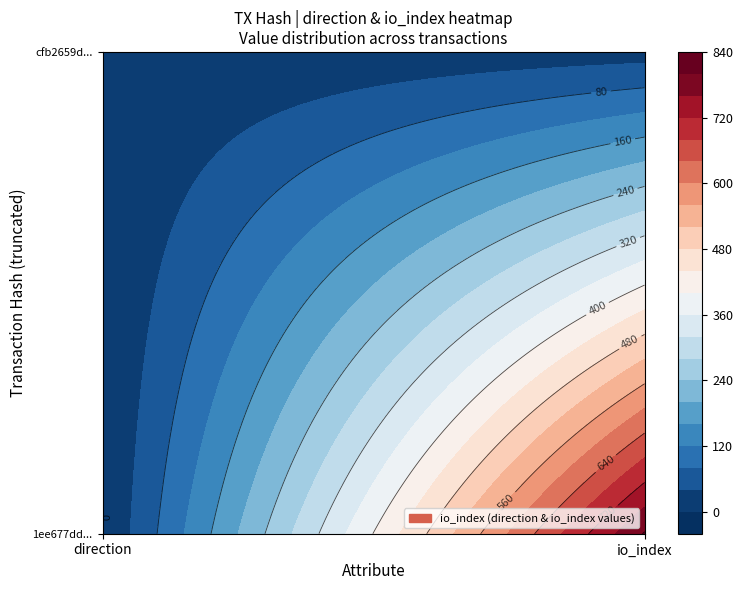

Between 0 and 1, which is larger?

1